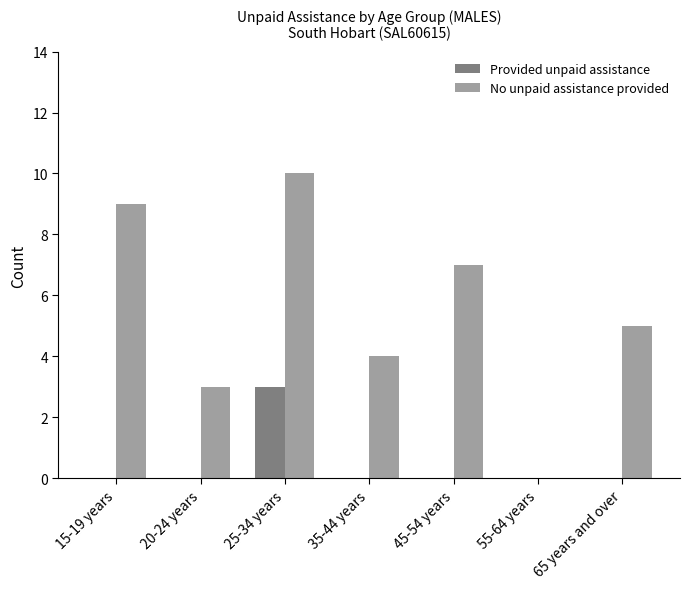

What is the total value across all series at 20-24 years?

3